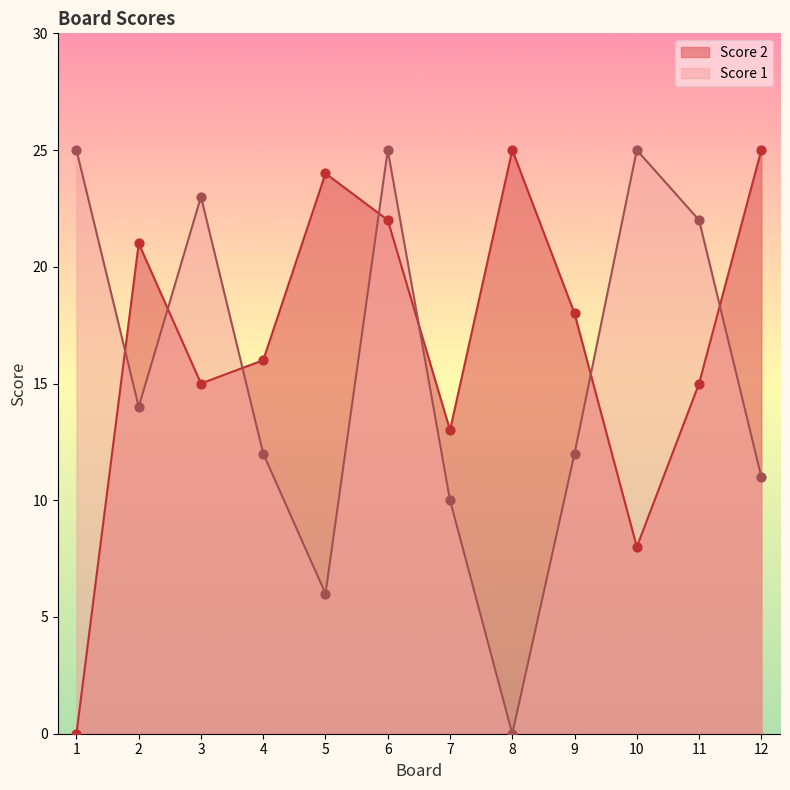

Which series has the largest Y range (max minus min)?

Score 2